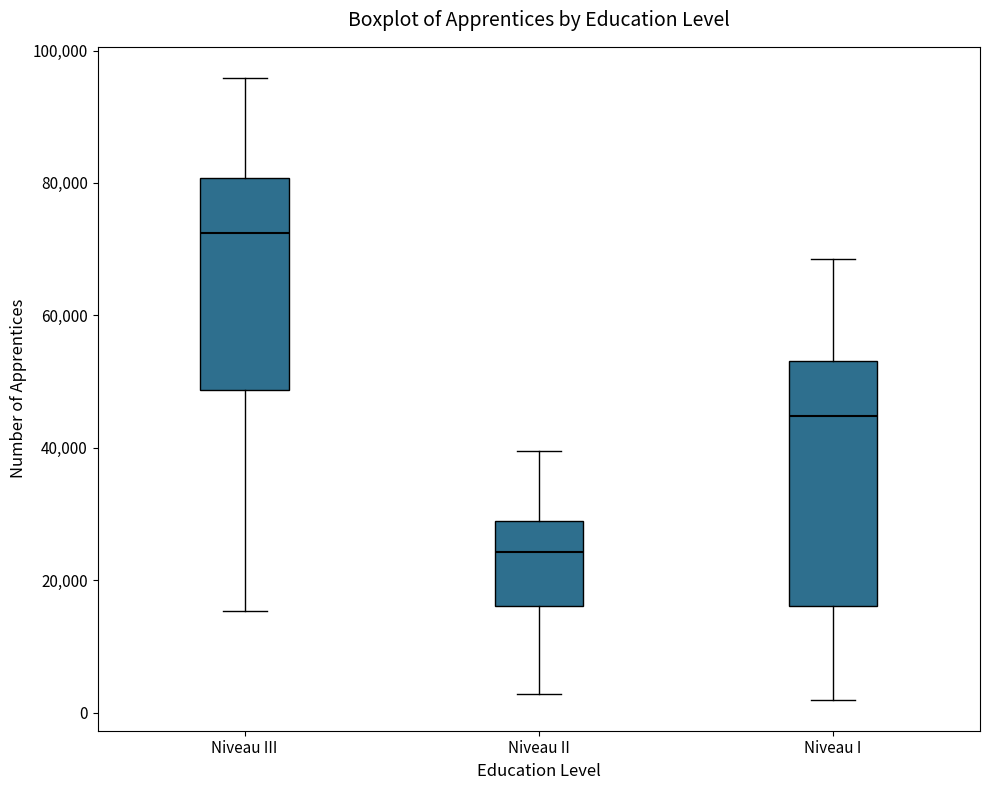

Comparing the boxes themselves (not the whiskers), which one is the tallest?

Niveau I